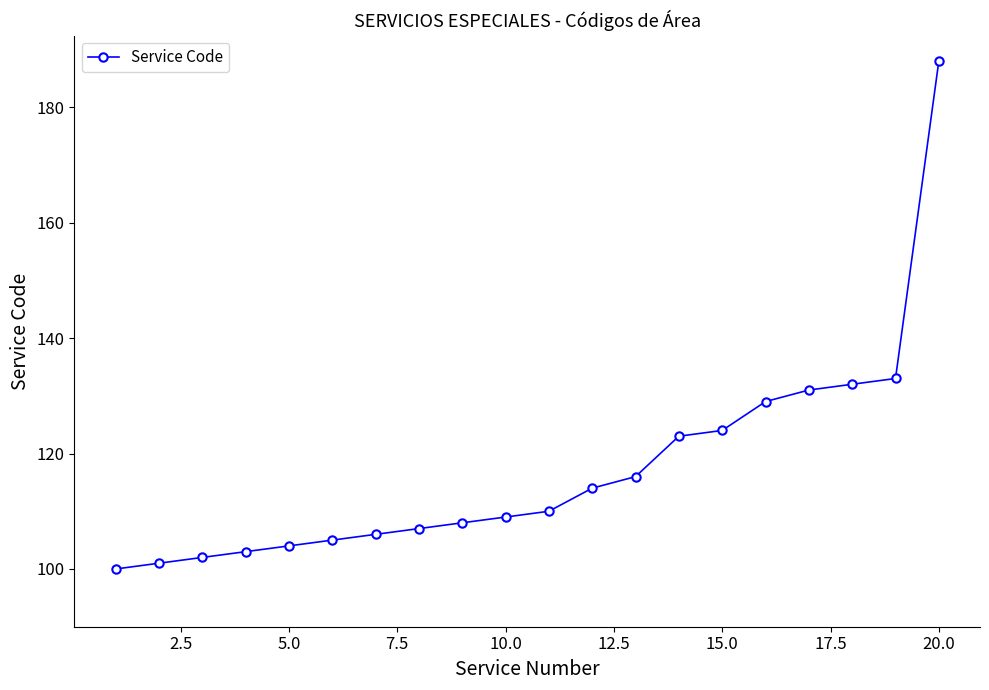

What is the greatest value displayed?

188